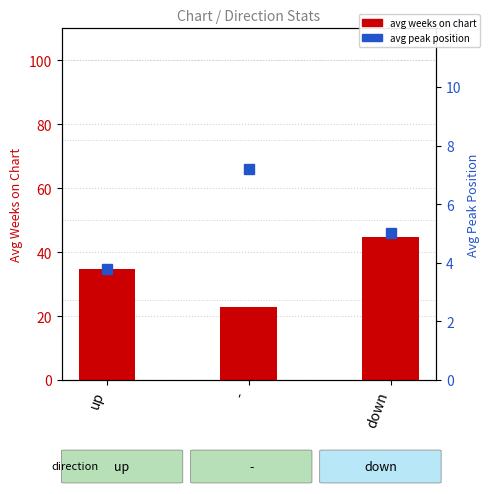

Does the chart contain stacked bars?

No